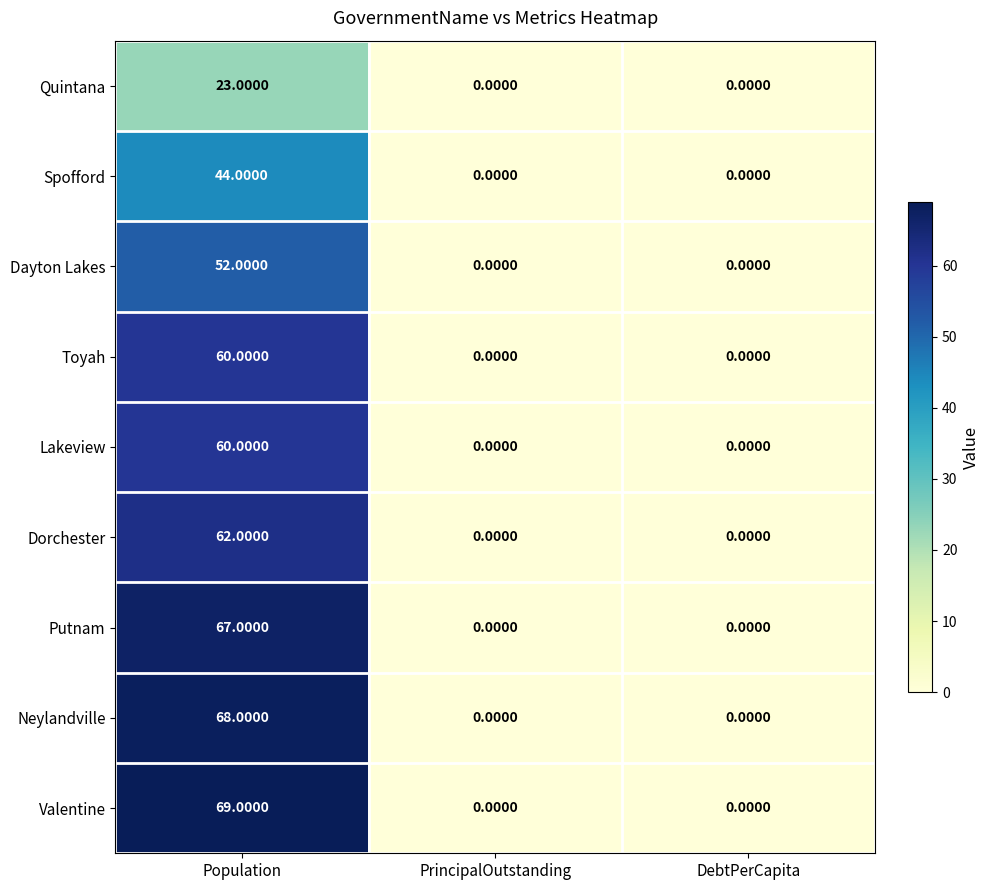

What is the spread (max minus min) of values at Population?

46